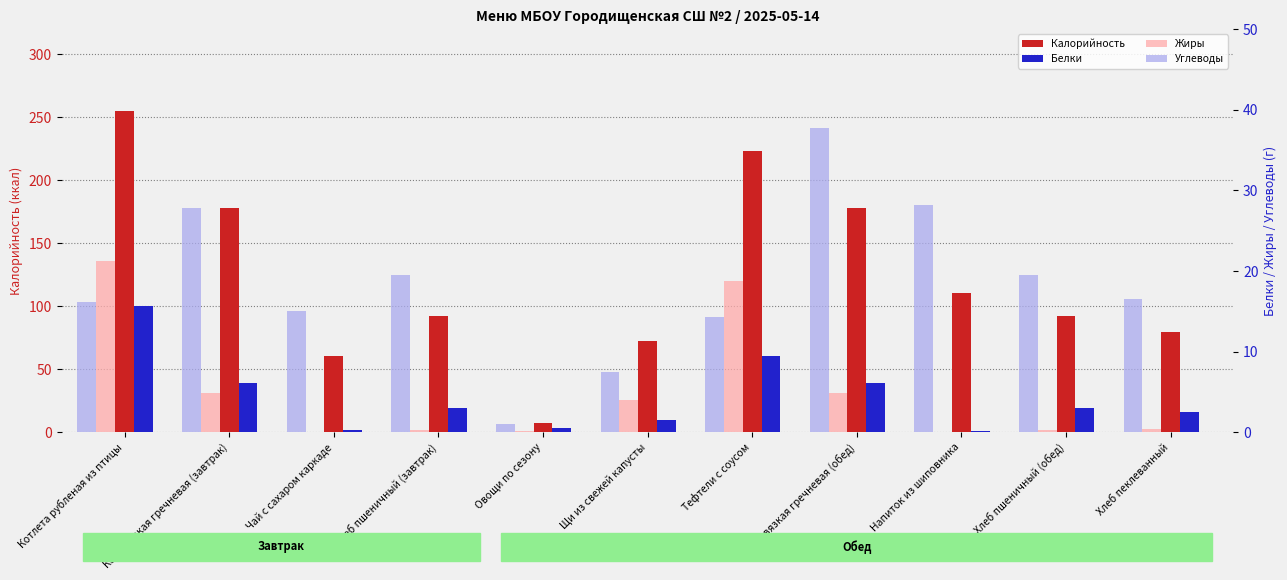

Which label corresponds to the largest value in the chart?

Котлета рубленая из птицы